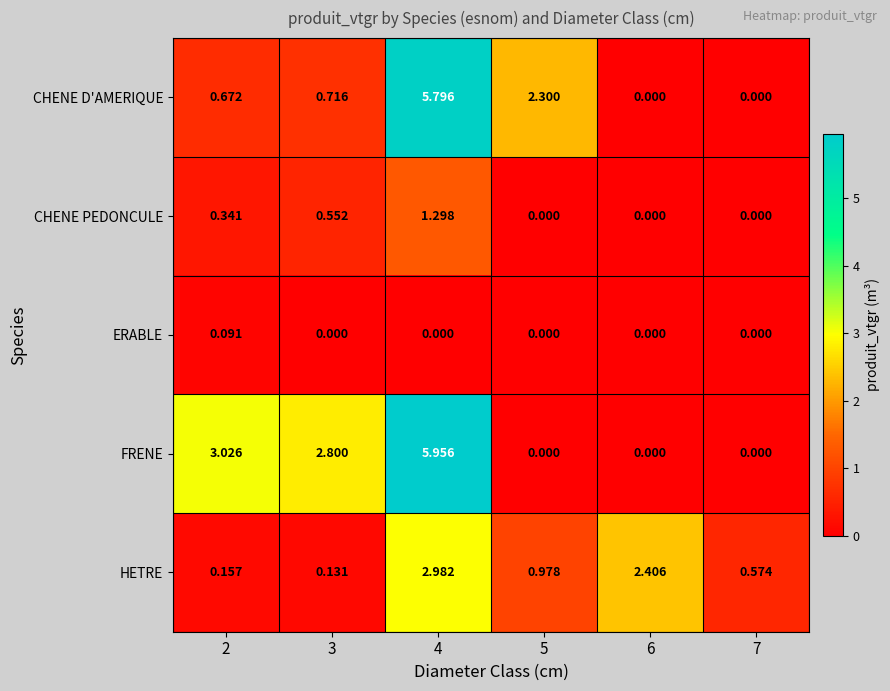

What is the total value across all series at 4?

16.0